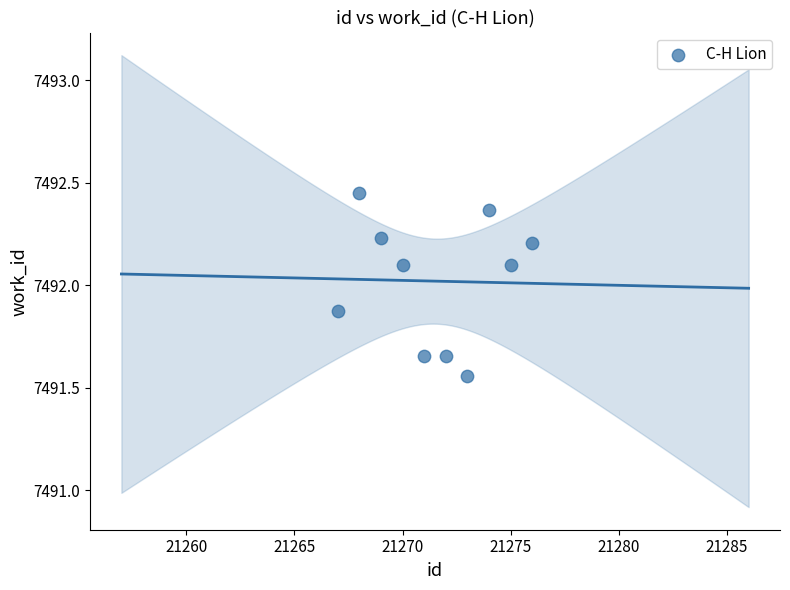

What is the average Y value?

7492.0